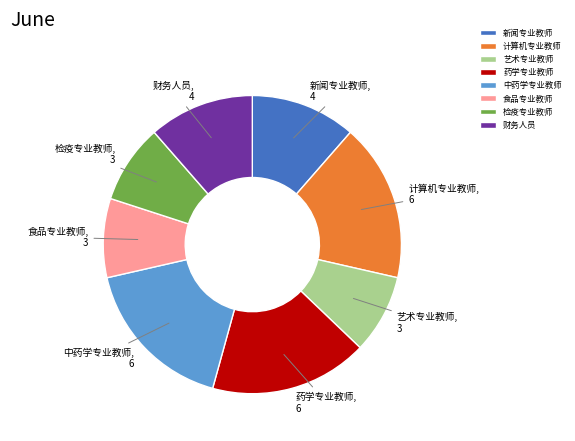

Approximately how many times larger is the value at 新闻专业教师 compared to 计算机专业教师?

0.7